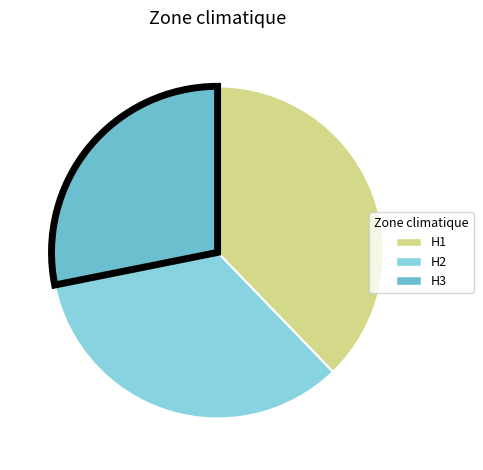

Count the number of slices in the pie.

3